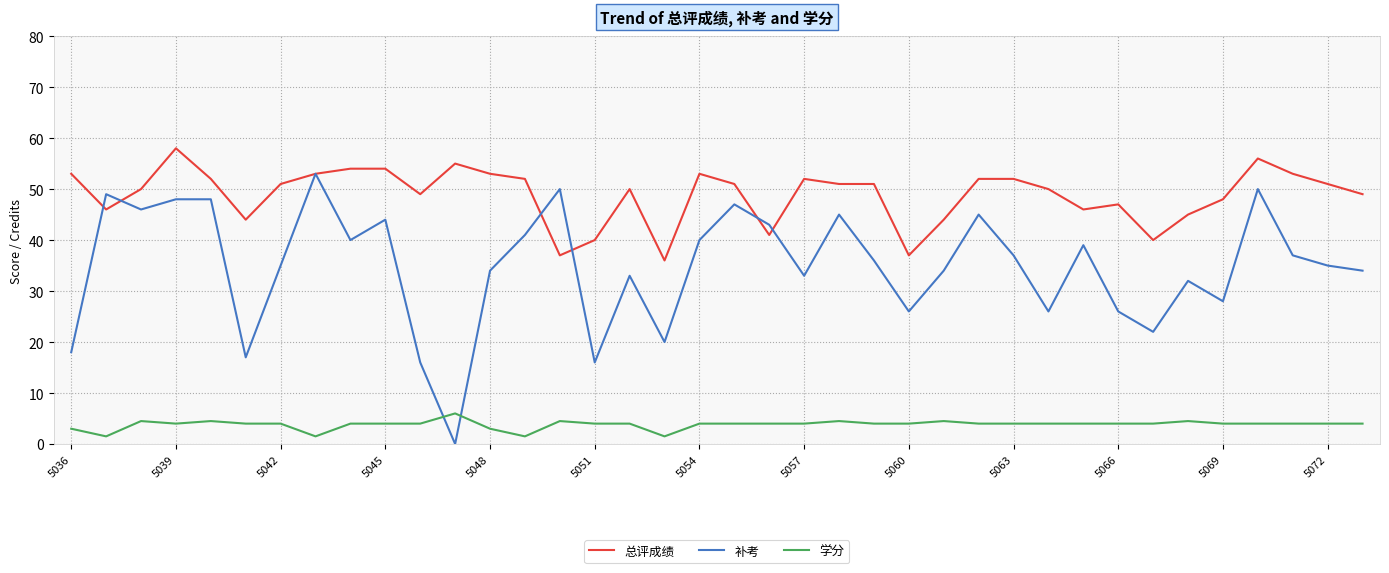

What is the maximum value shown in the chart?

58.0